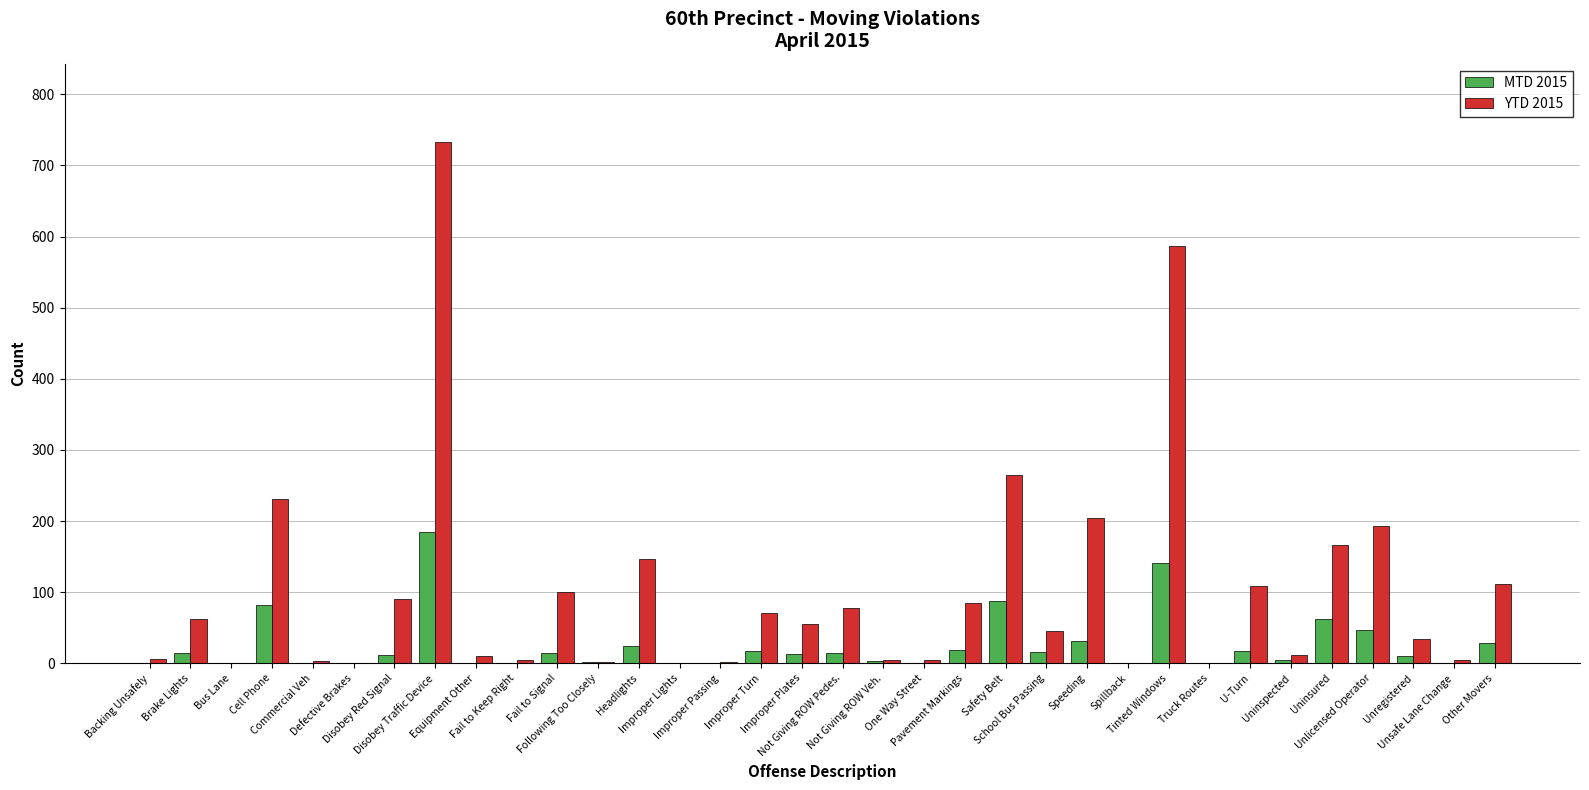

What is the highest value of the YTD 2015 series?

733